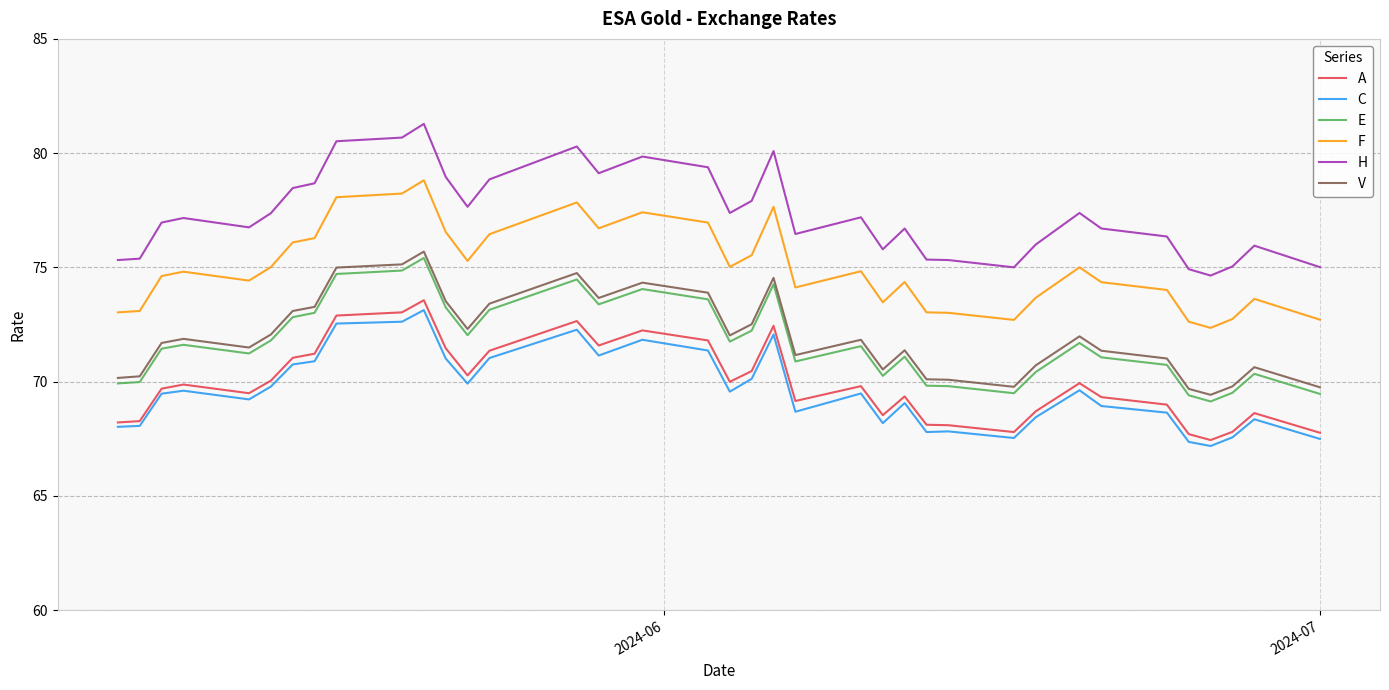

True or false: E and A cross at least once.

False